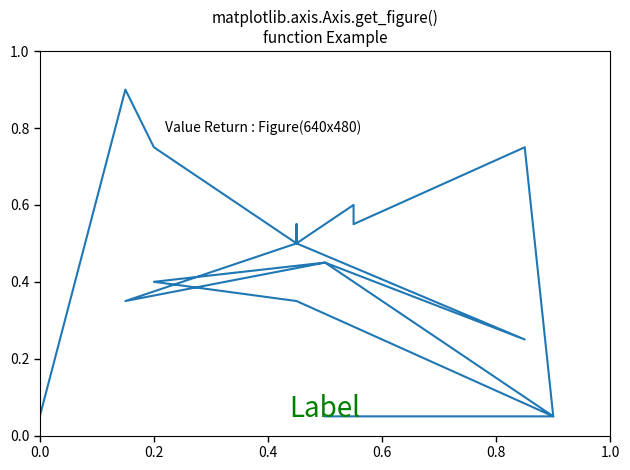

Is it true that the value at 7 is 0.1?

False